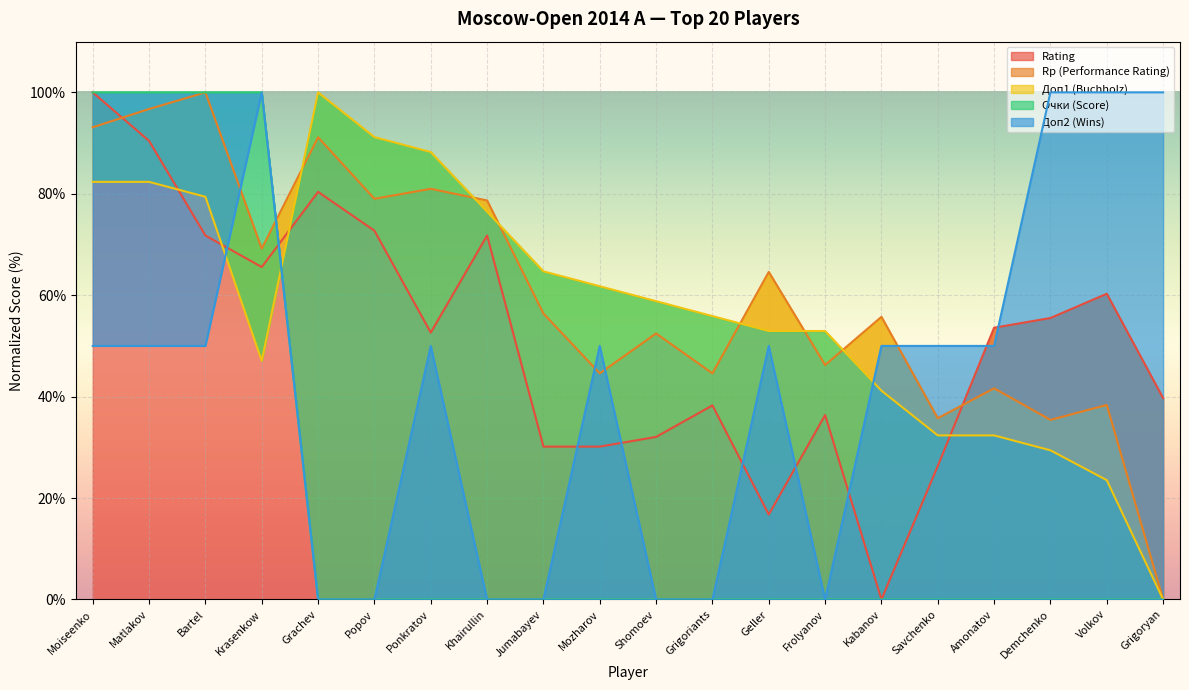

At which label does Доп2 reach its minimum?

Grachev